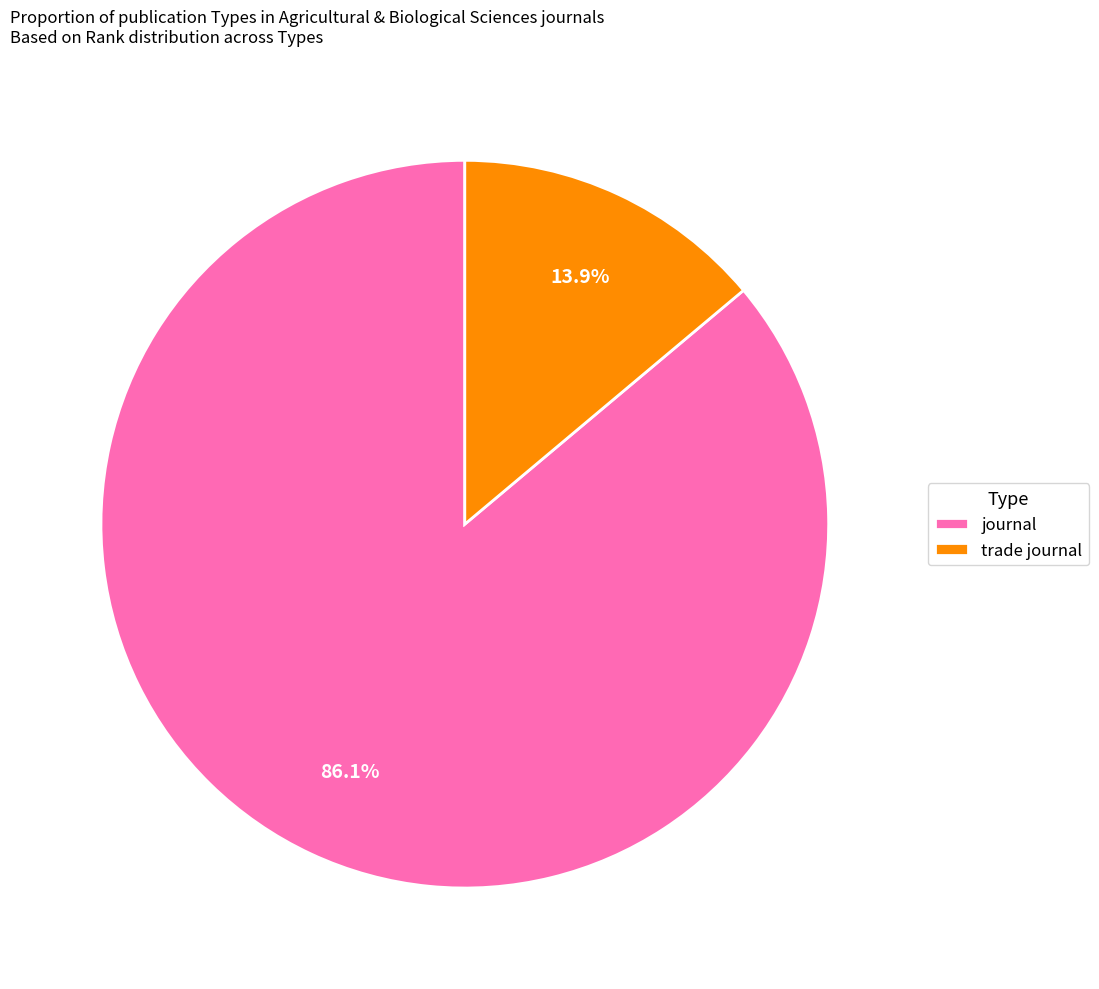

Which has a higher value, trade journal or journal?

journal